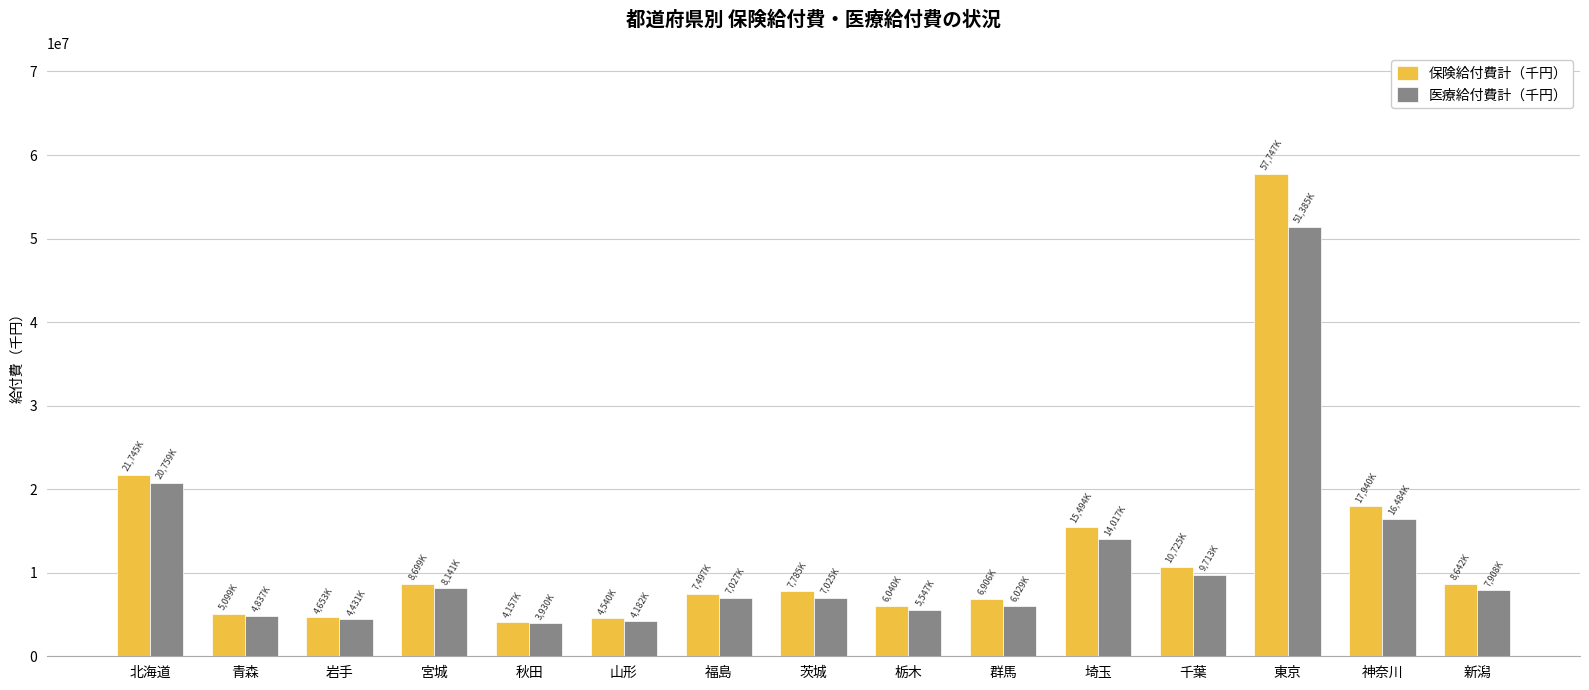

What is the maximum value shown in the chart?

57747684